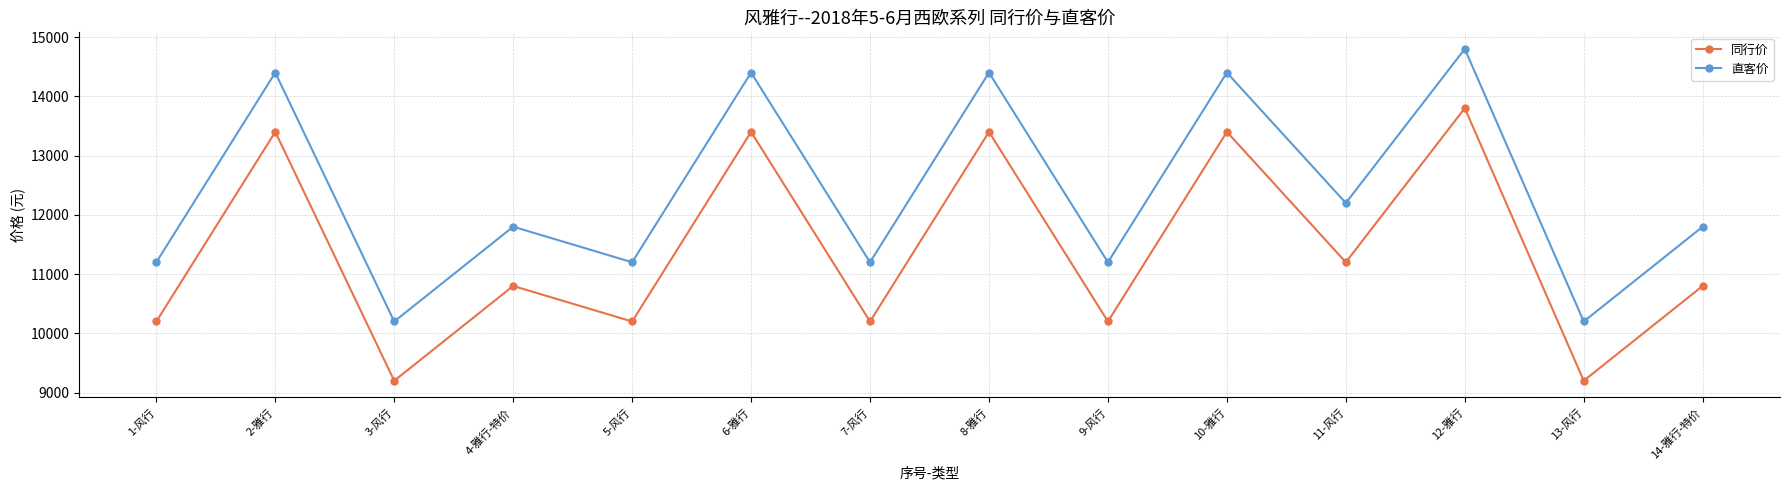

Reading left to right, list all the values displayed in this chart.

同行价: 10200	13400	9200	10800	10200	13400	10200	13400	10200	13400	11200	13800	9200	10800
直客价: 11200	14400	10200	11800	11200	14400	11200	14400	11200	14400	12200	14800	10200	11800